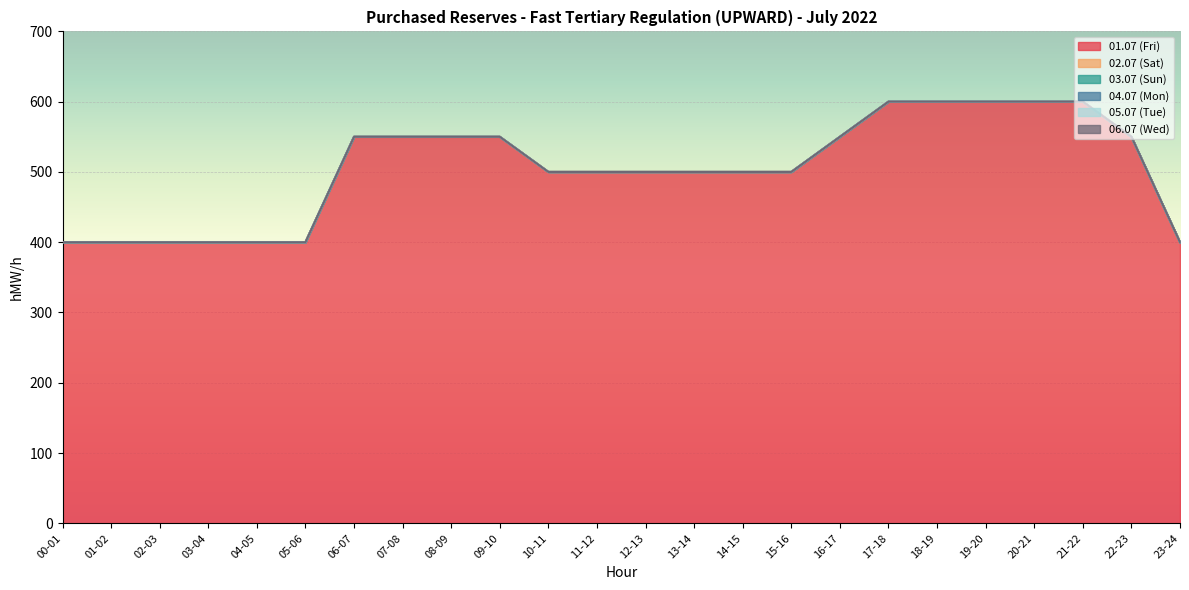

What is the difference between the highest and lowest values at 05-06?

400